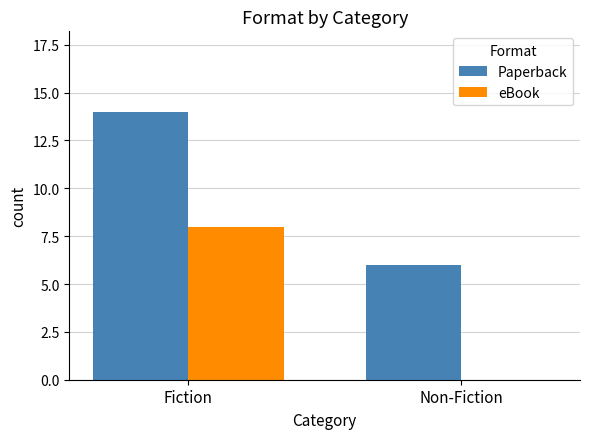

What is the greatest value displayed?

14